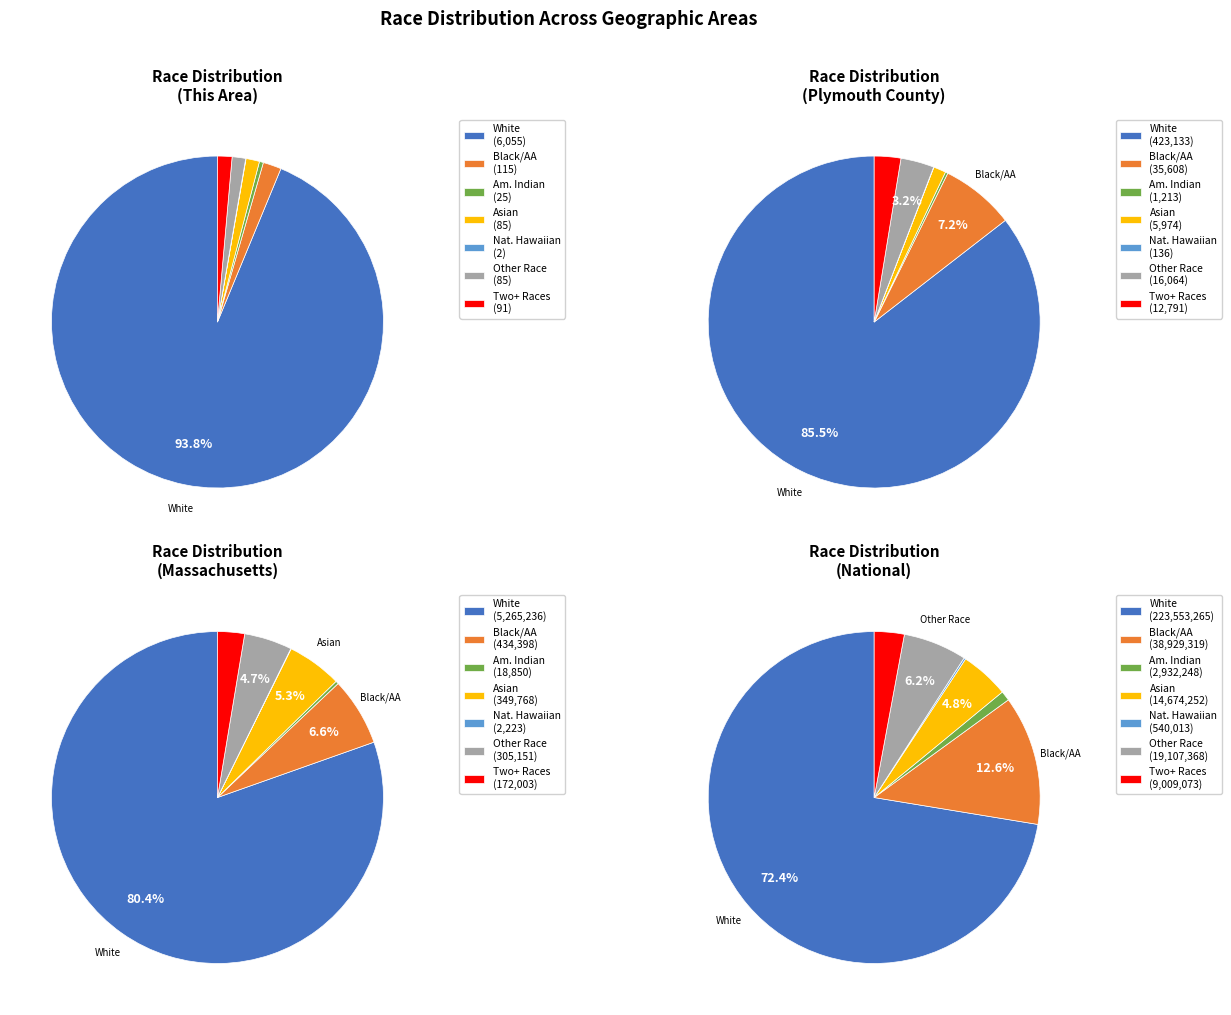

To the nearest percent, what is the combined percentage of Asian alone and Some Other Race alone?

3%